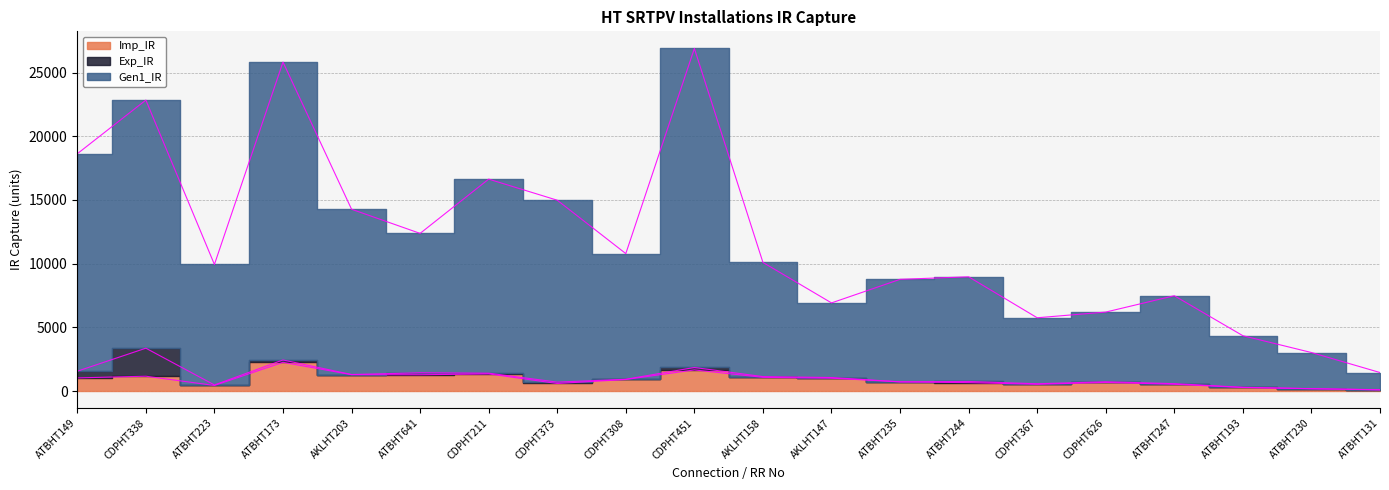

Does the chart have visible grid lines?

Yes